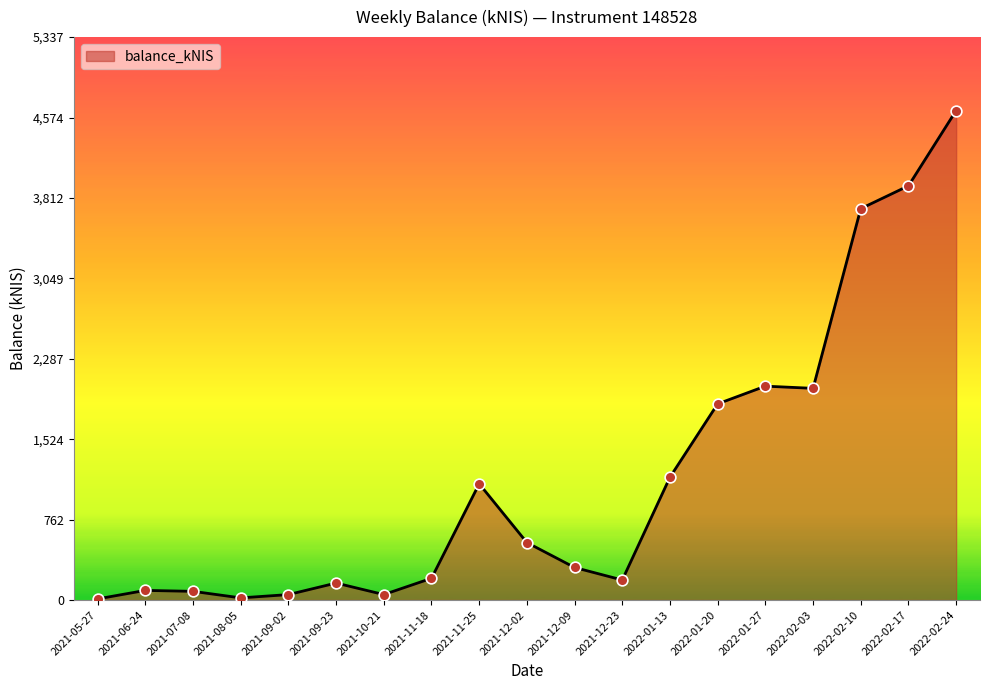

What is the ratio of the value at 2022-01-27 to the value at 2021-11-18?

9.9